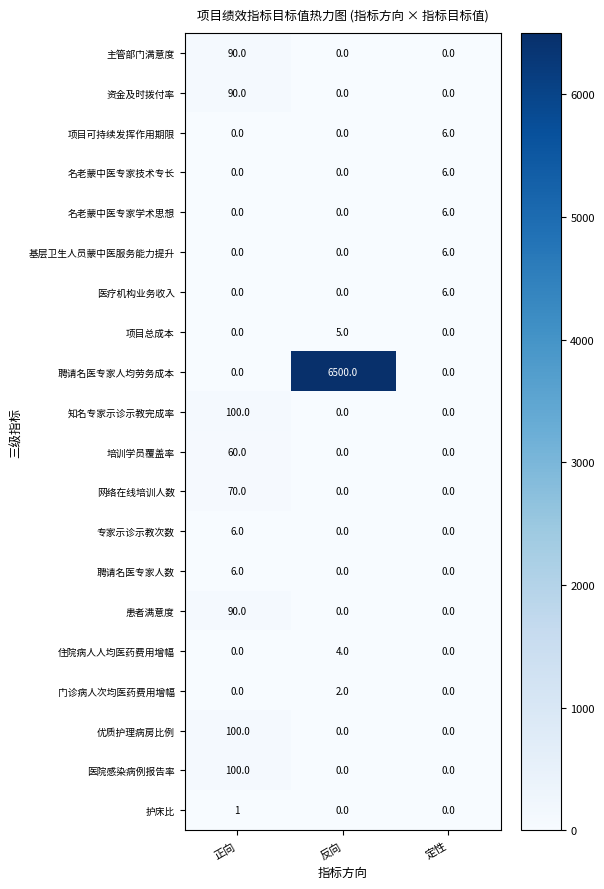

Which series has the widest spread of values?

聘请名医专家人均劳务成本